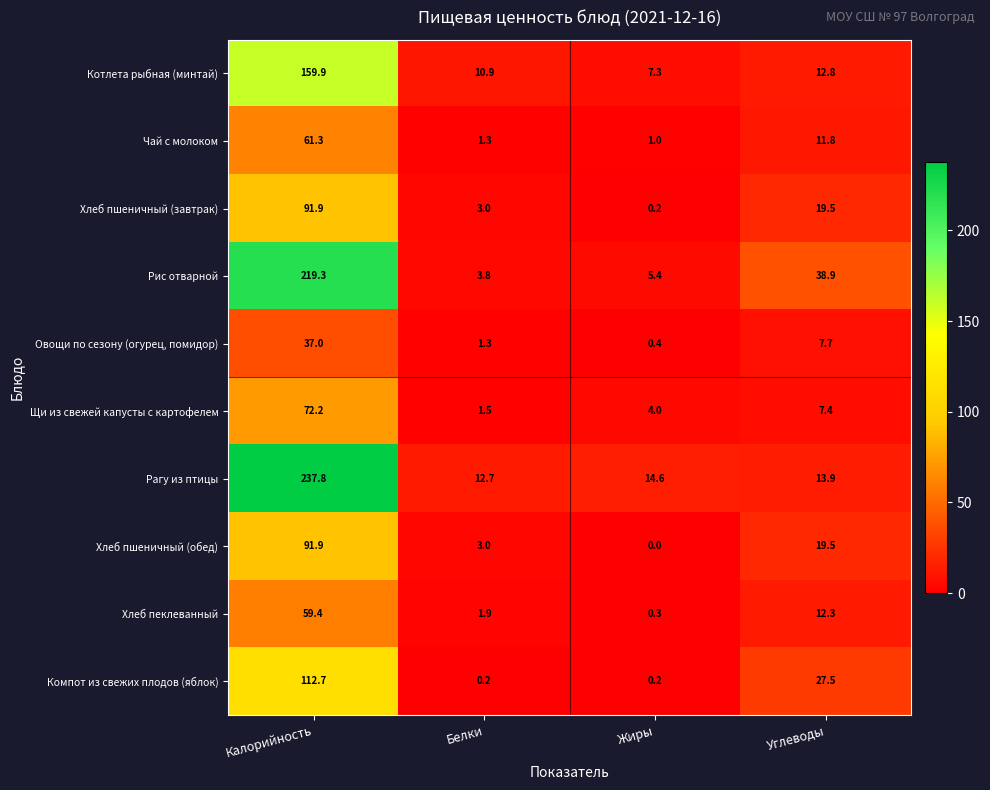

At which category is the sum across all series the highest?

Калорийность